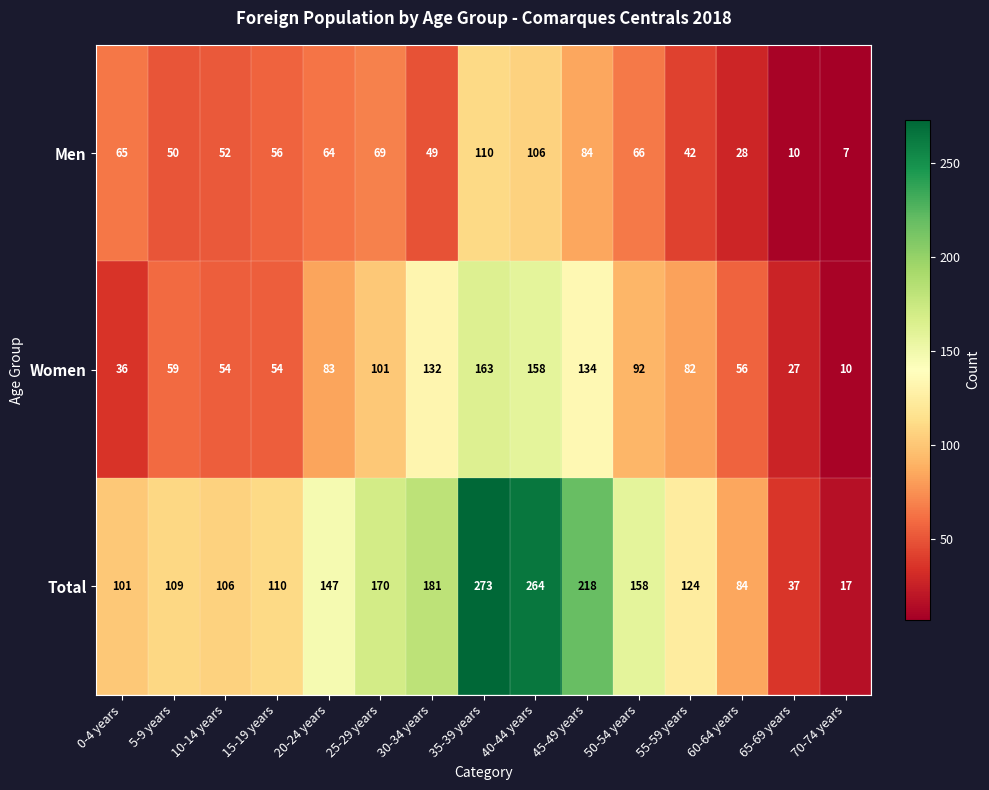

Which series has the widest spread of values?

Total